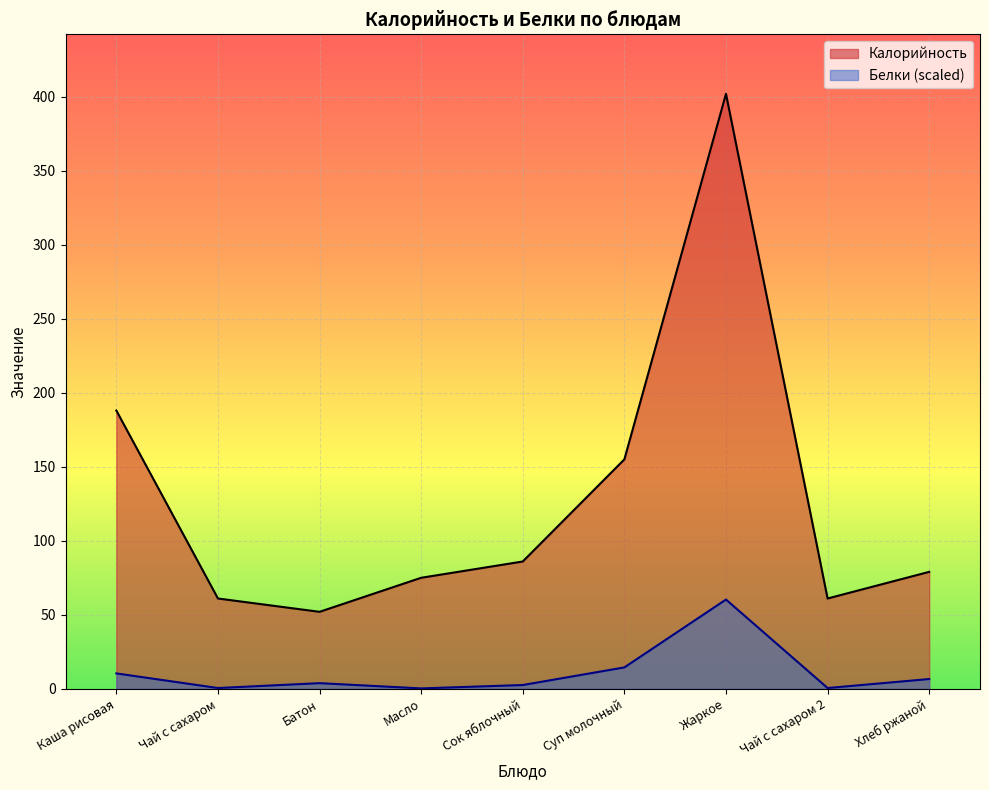

What is the average value of the Белки series?

11.0